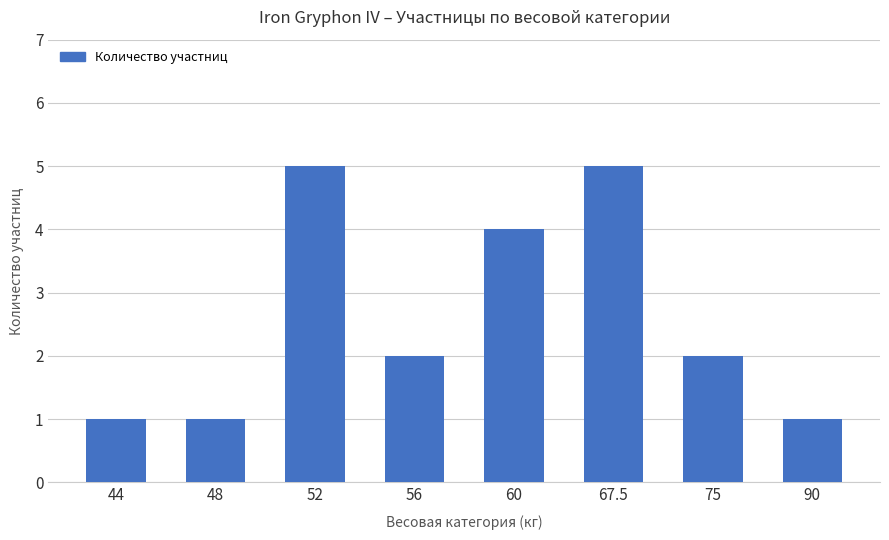

Reading left to right, transcribe all the data shown in this chart.

1	1	5	2	4	5	2	1